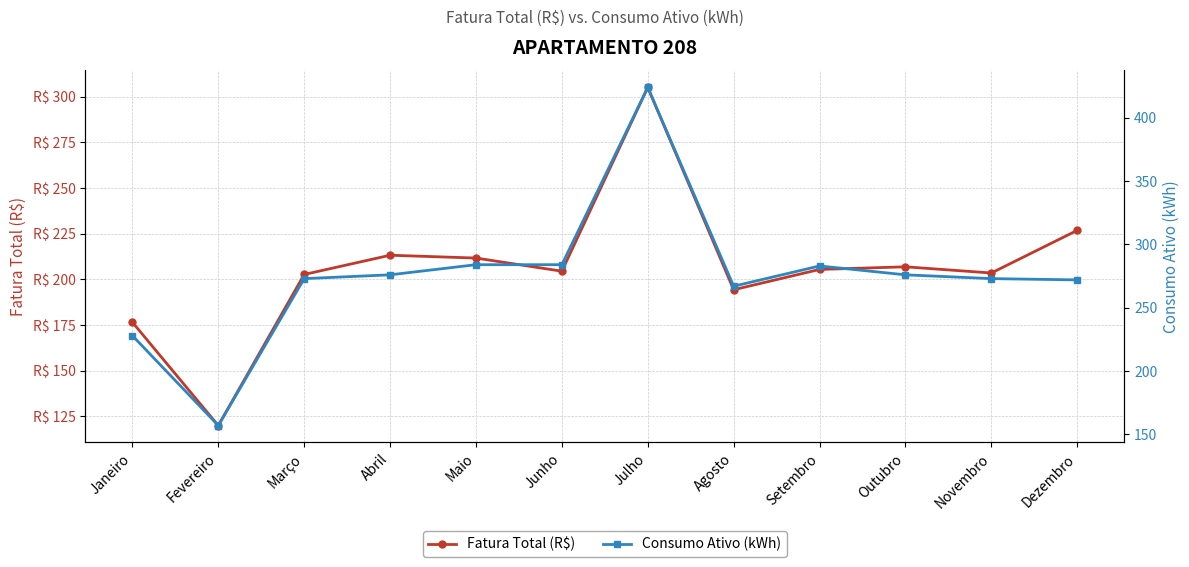

True or false: Consumo Ativo (kWh) and Fatura Total (R$) cross at least once.

False